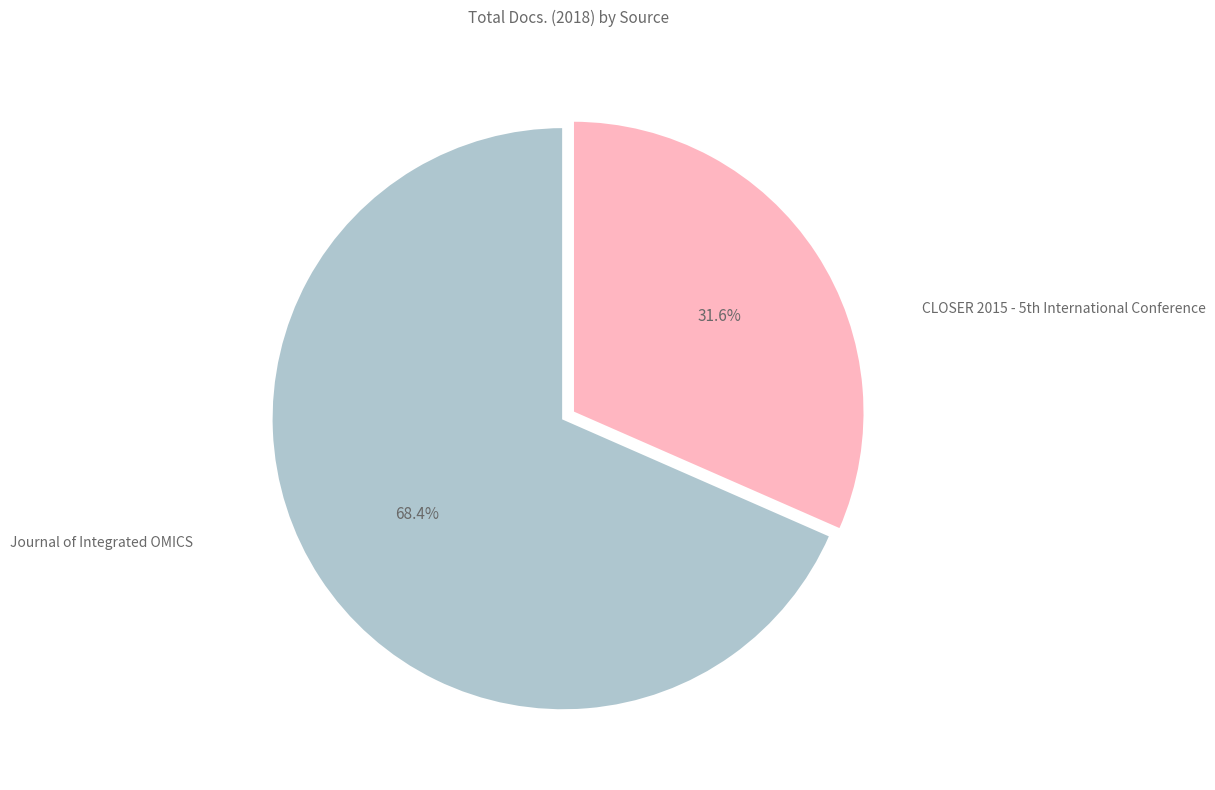

Is there any slice that represents more than half of the pie?

Yes